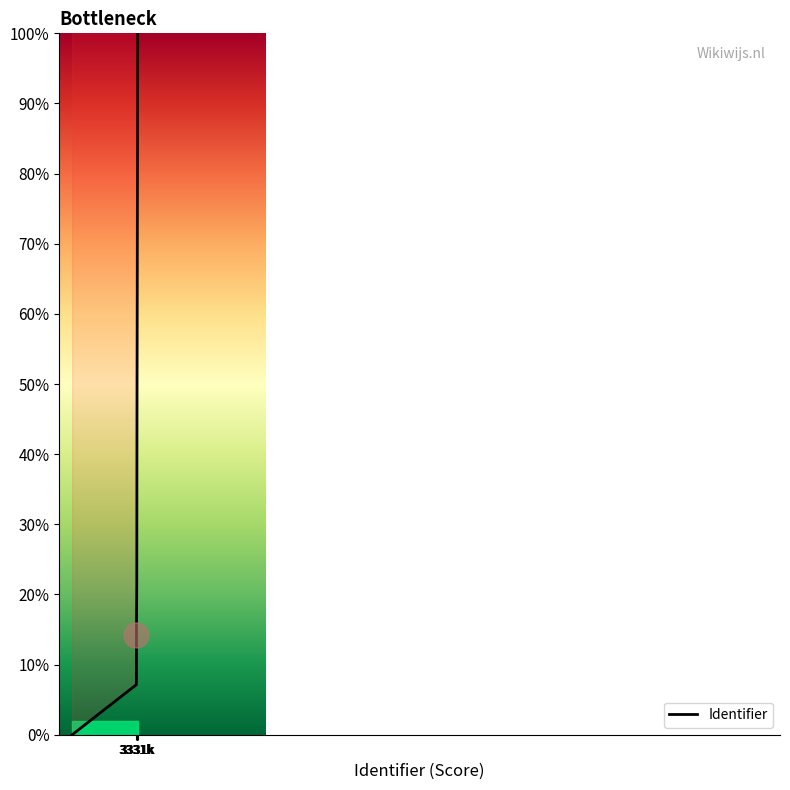

How many distinct data groups are displayed?

1